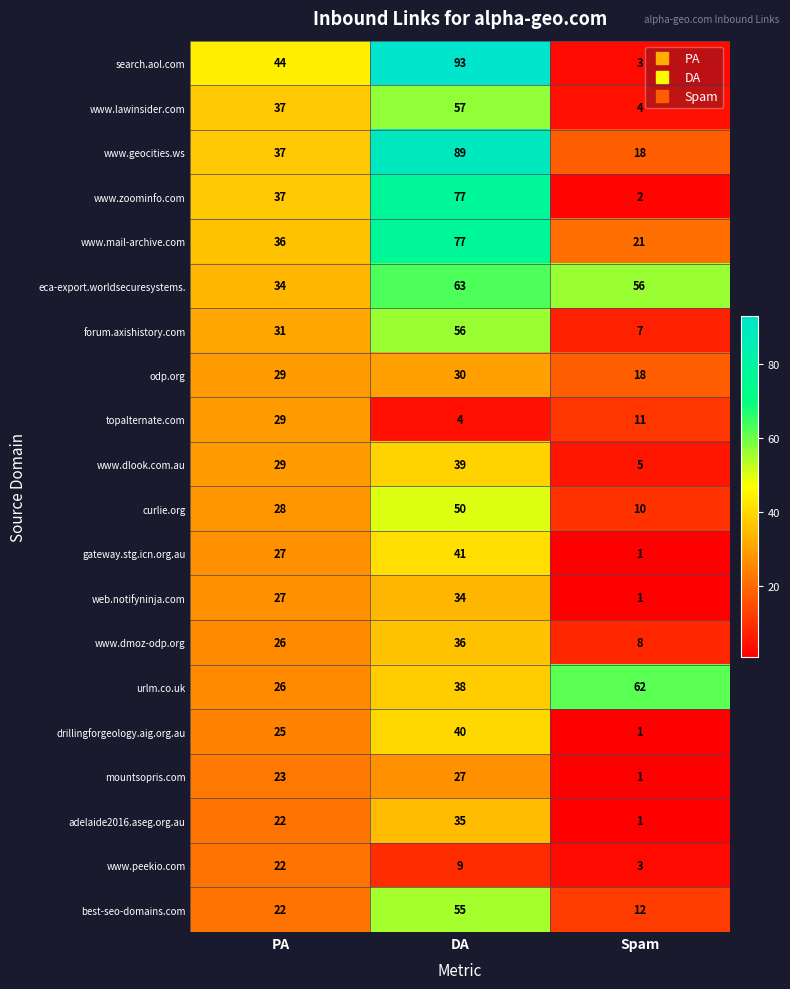

What is the difference between the maximum and minimum values in the gateway.stg.icn.org.au series?

40